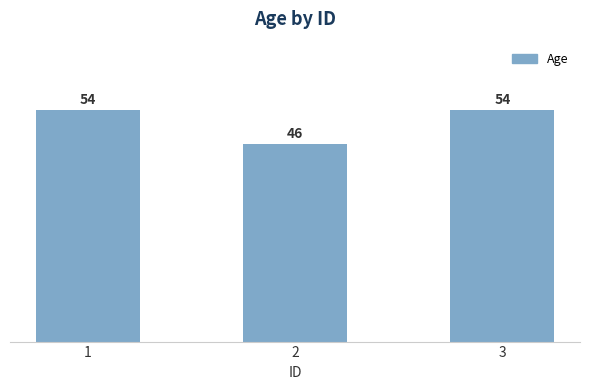

Are the bars grouped side by side (vs. stacked)?

No